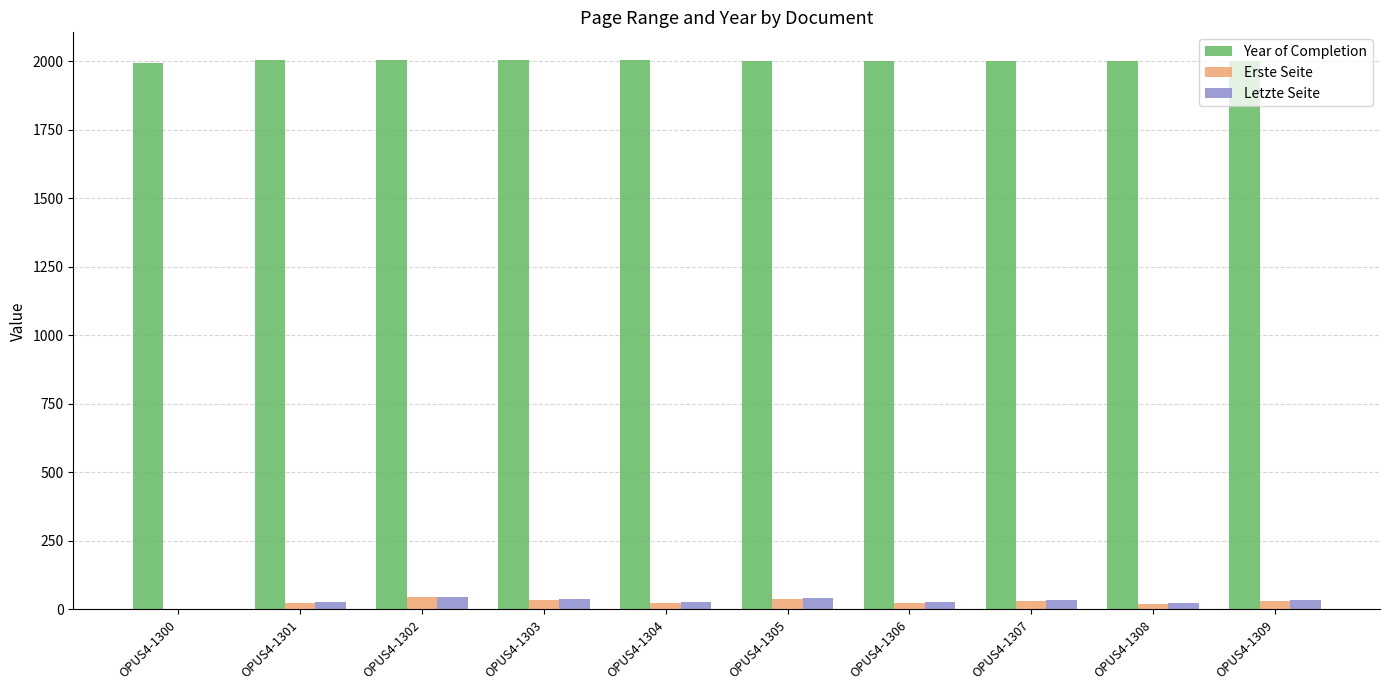

What are all the series names shown in the legend?

Year of Completion, Erste Seite, Letzte Seite